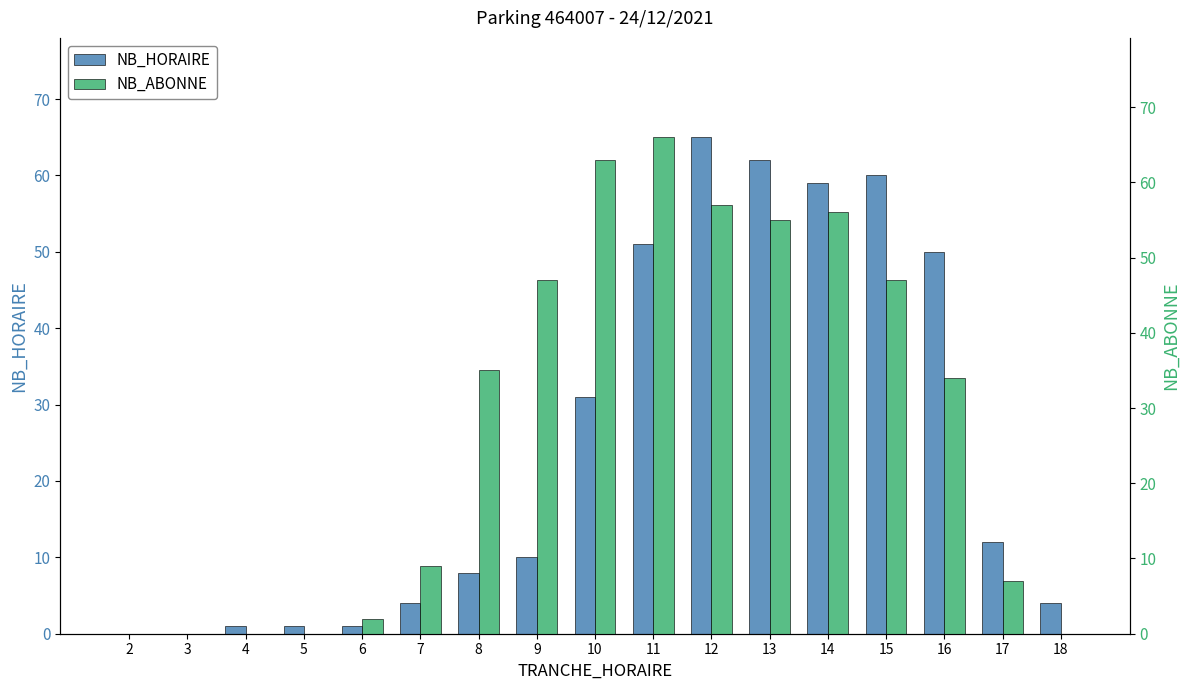

Which category has the highest value in the NB_HORAIRE series?

12